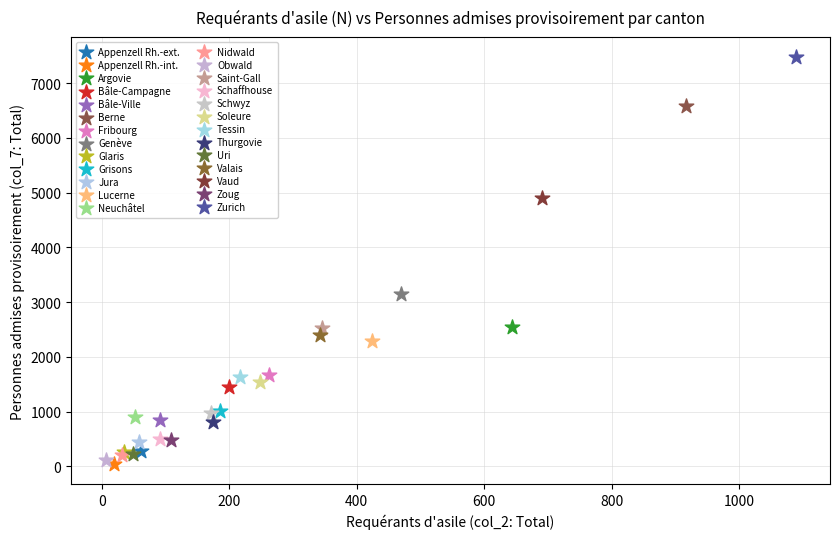

What are all the series names shown in the legend?

Appenzell Rh.-ext., Appenzell Rh.-int., Argovie, Bâle-Campagne, Bâle-Ville, Berne, Fribourg, Genève, Glaris, Grisons, Jura, Lucerne, Neuchâtel, Nidwald, Obwald, Saint-Gall, Schaffhouse, Schwyz, Soleure, Tessin, Thurgovie, Uri, Valais, Vaud, Zoug, Zurich